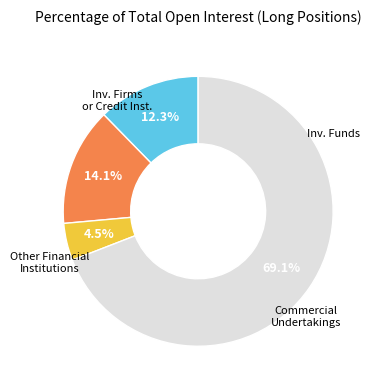

Is there any slice that represents more than half of the pie?

Yes